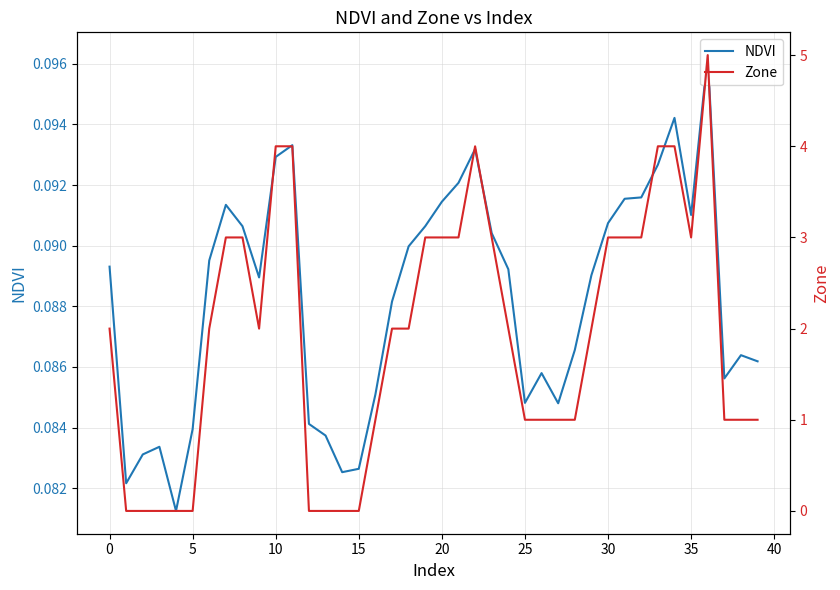

What is the total value across all series at 16?

1.1